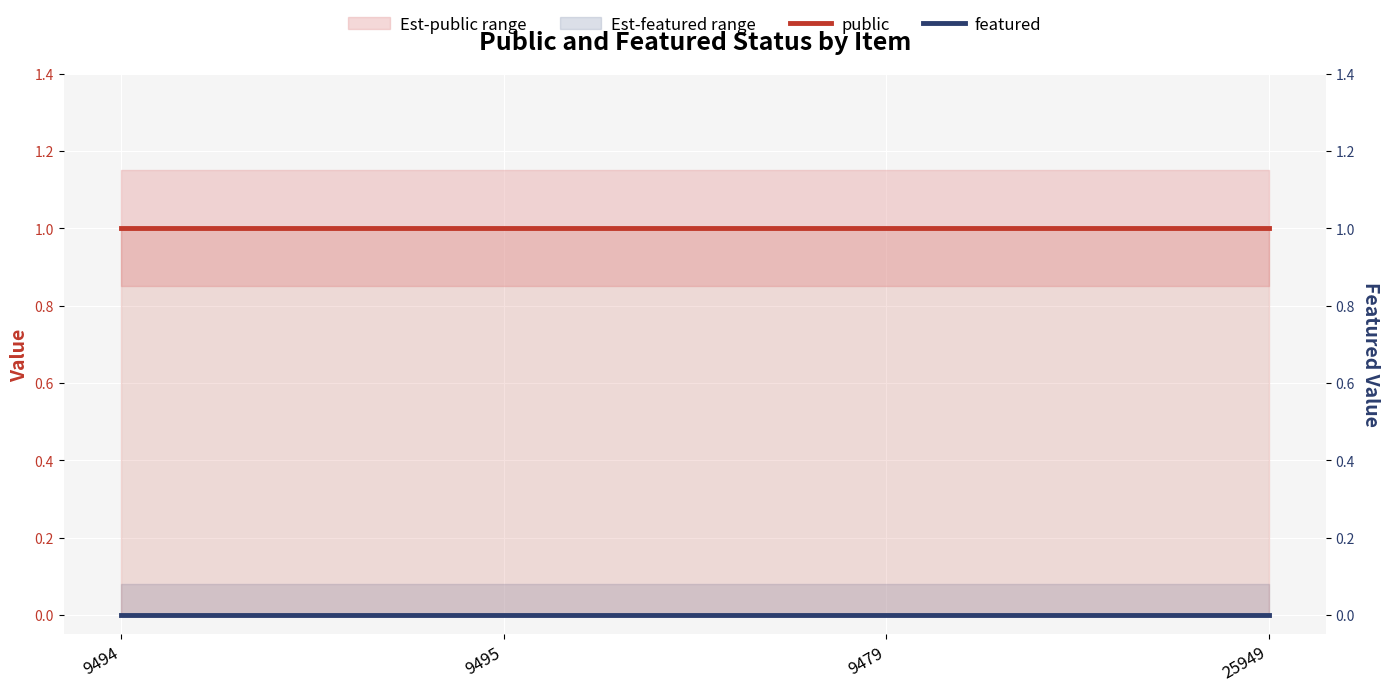

What are all the series names shown in the legend?

public, featured